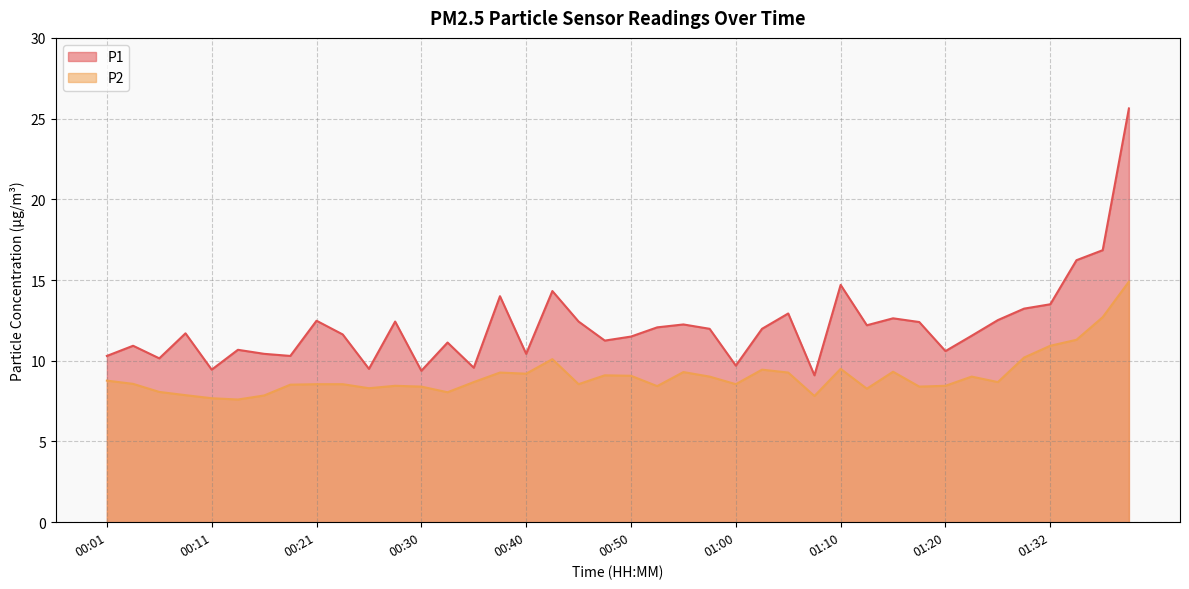

How many lines are shown in the chart?

2